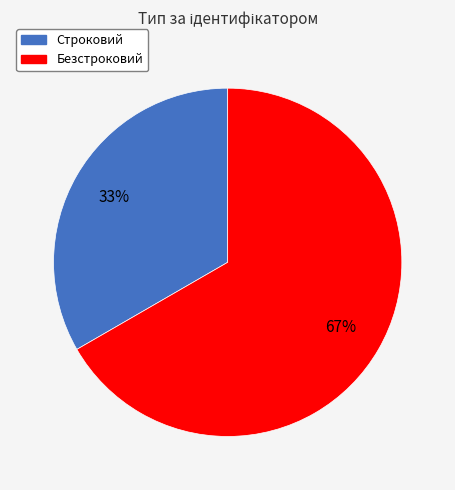

Rank the categories by value from highest to lowest.

Безстроковий, Строковий